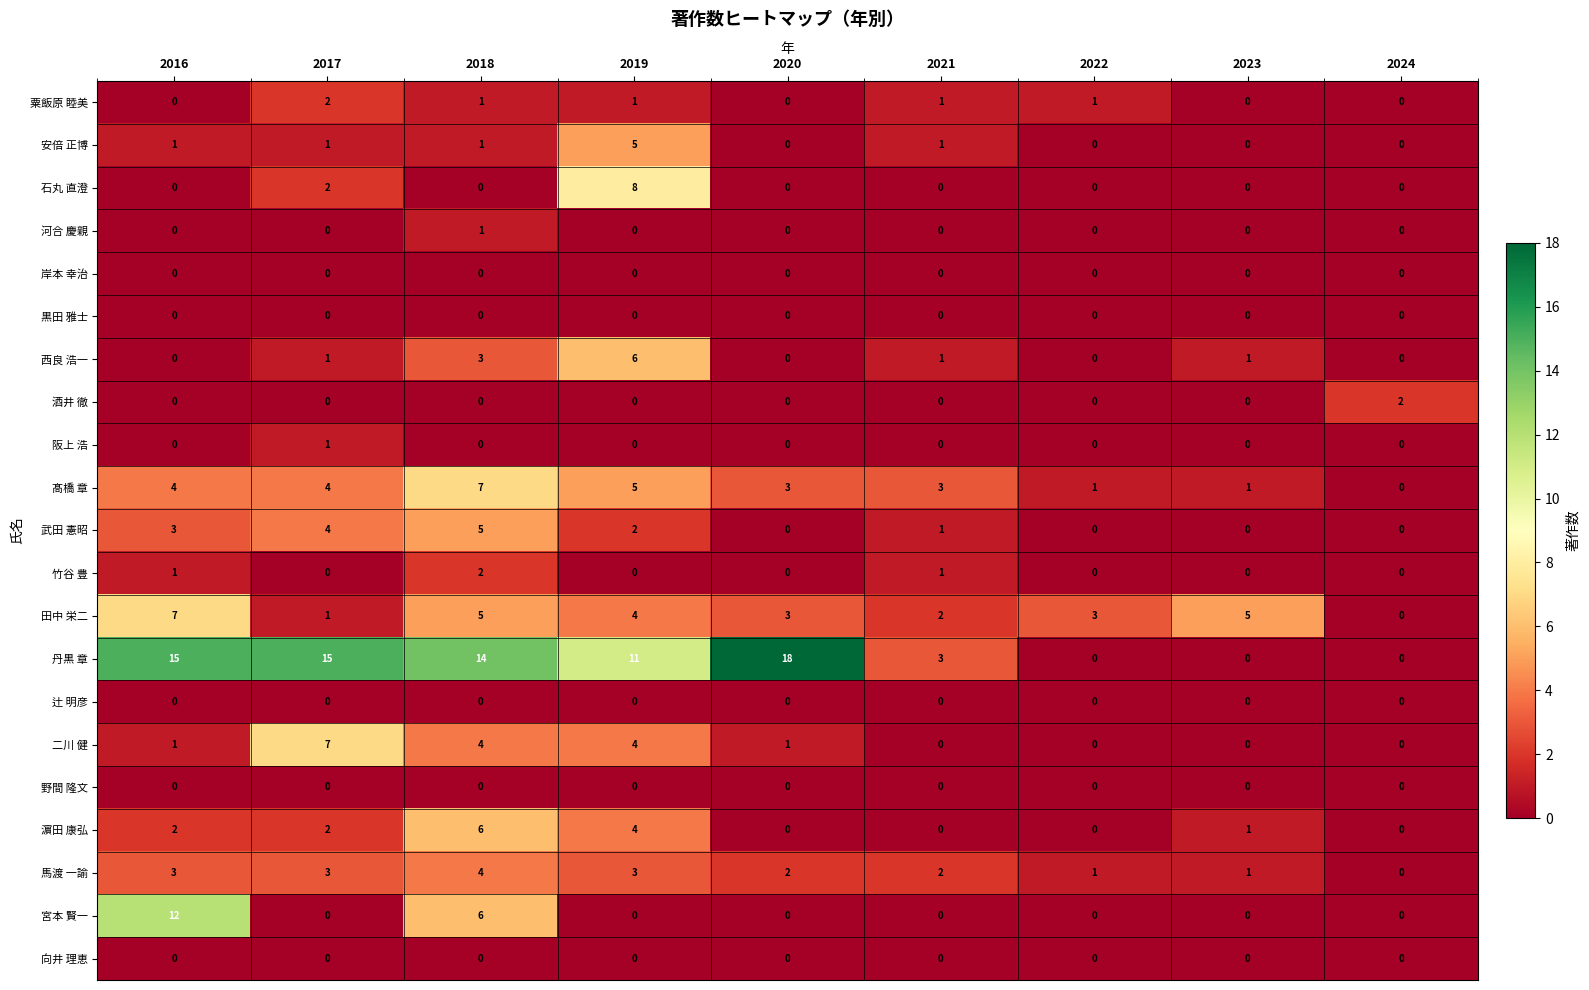

Which series has the largest range (max minus min)?

丹黒 章